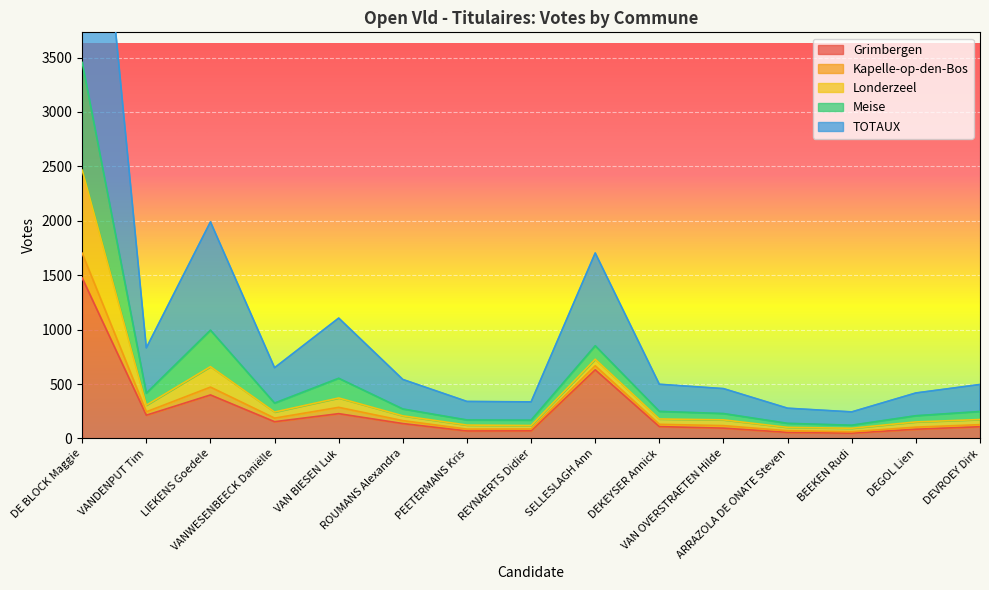

What is the average value of the Grimbergen series?

259